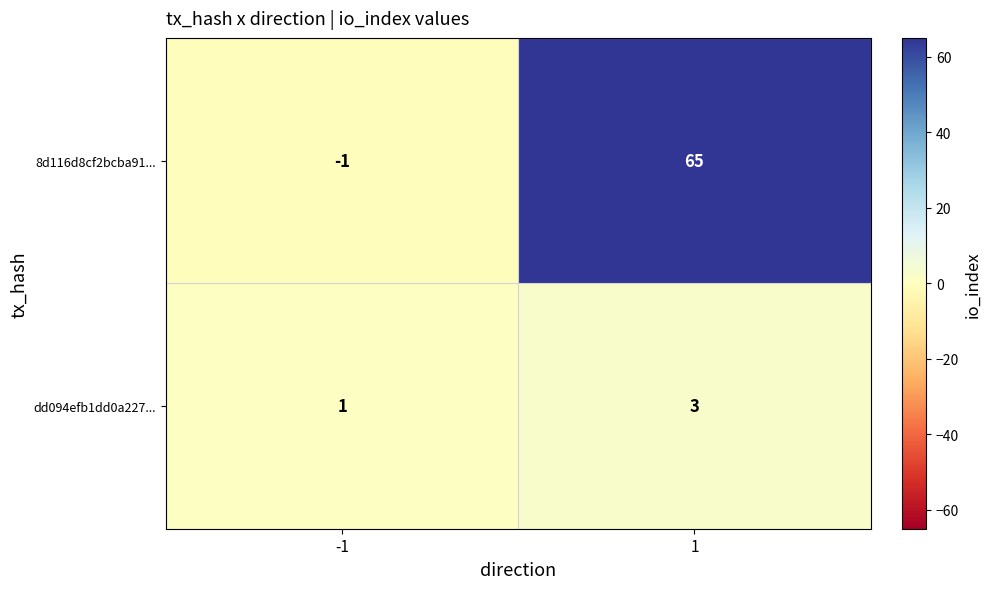

At how many categories does at least one series exceed 5?

1